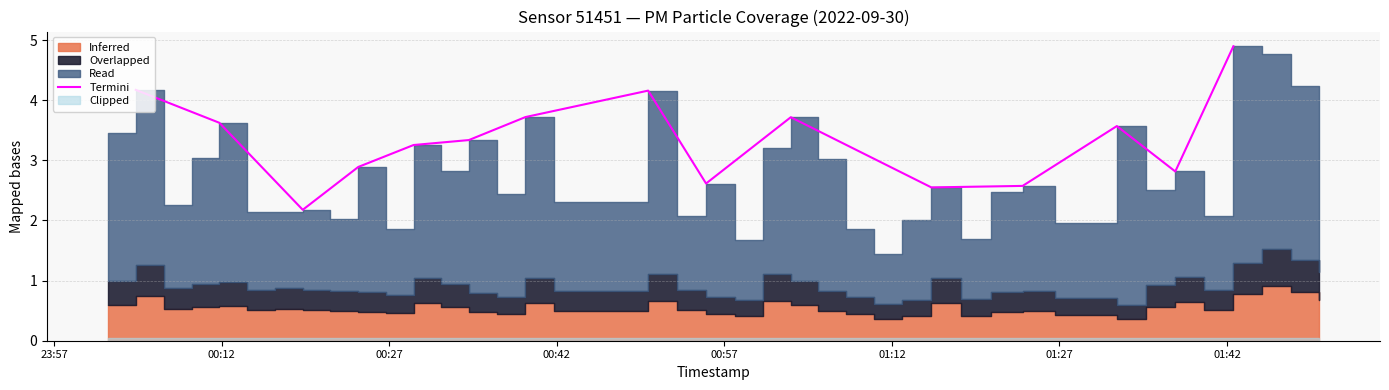

Reading right to left, transcribe all the data shown in this chart.

4.9	2.8	3.6	2.6	2.5	3.7	2.6	4.2	3.7	3.3	3.3	2.9	2.2	3.6	4.2